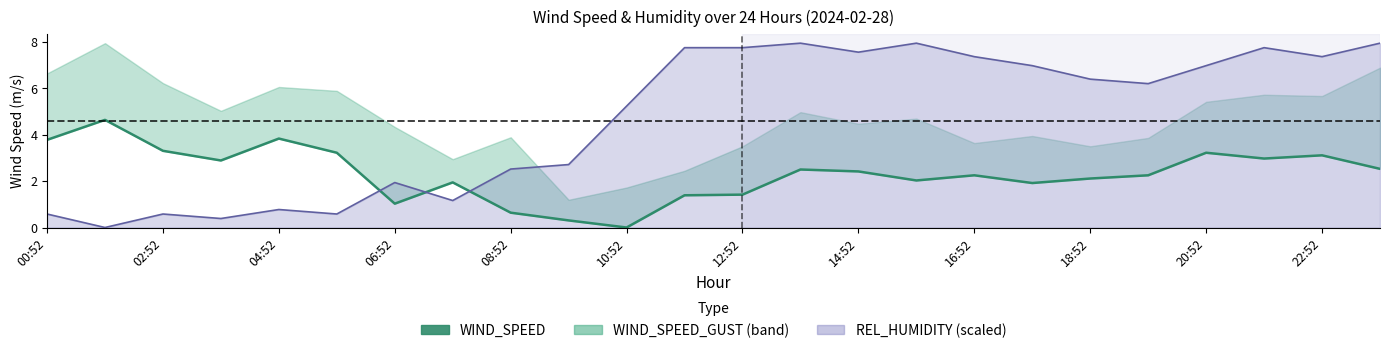

The chart shows a value of 3.7 at 18:52. True or false?

False